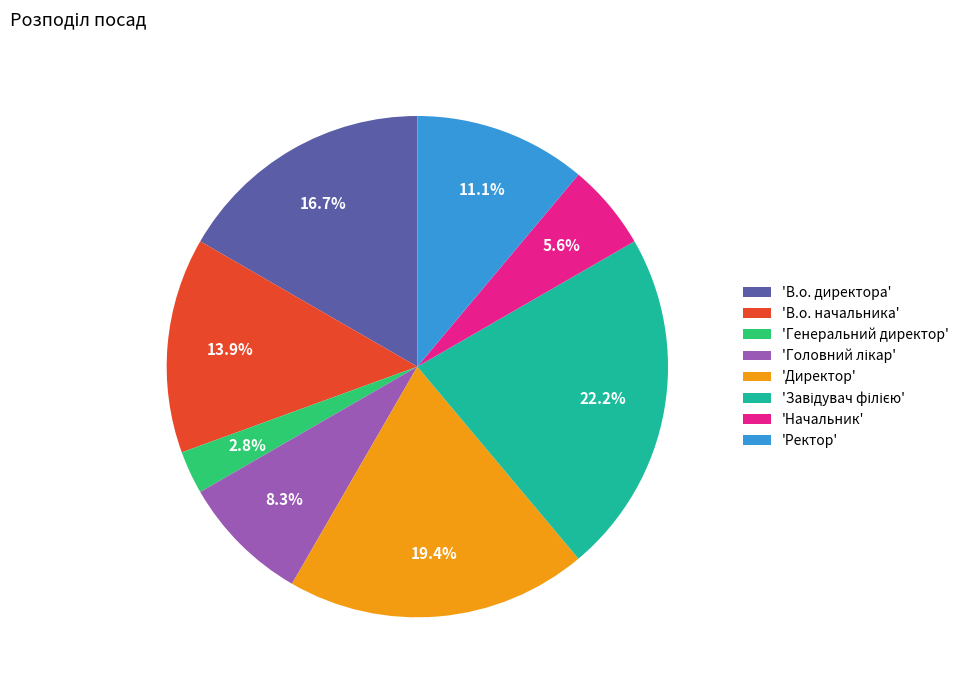

Approximately how many times larger is the value at 'Директор' compared to 'В.о. начальника'?

1.4